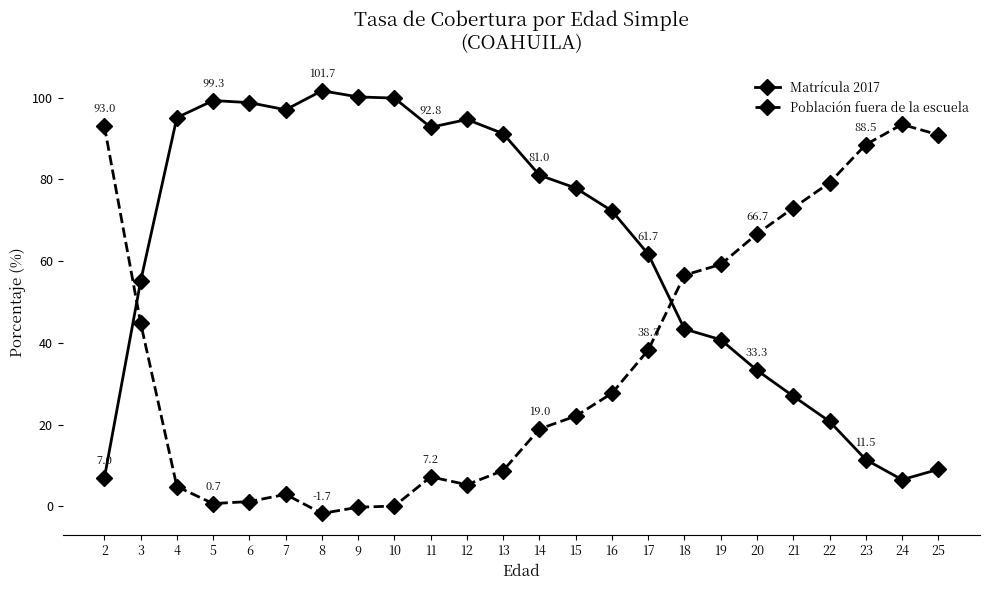

Which series has the largest total across all categories?

Matrícula 2017